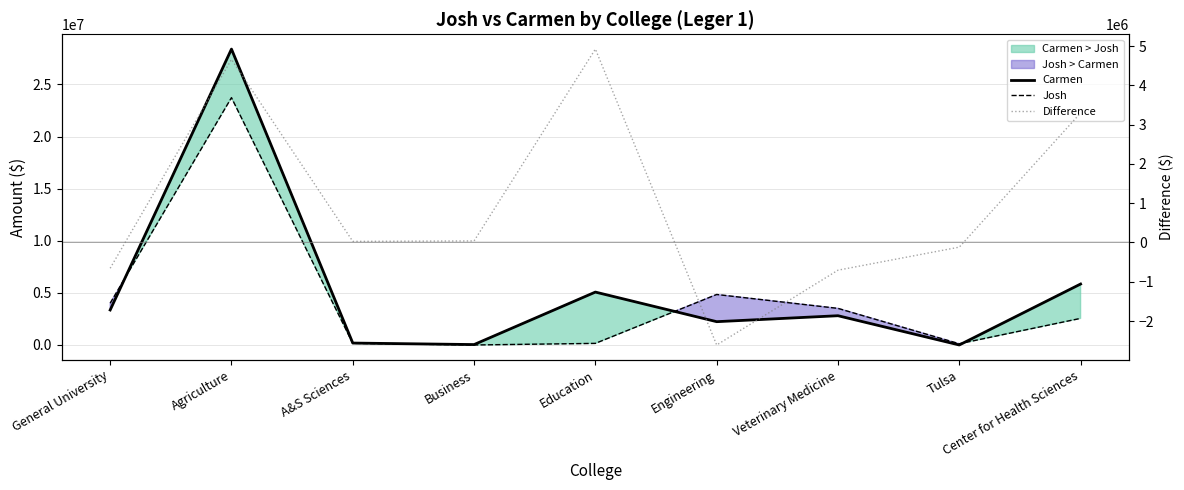

What is the greatest value displayed?

28396134.0